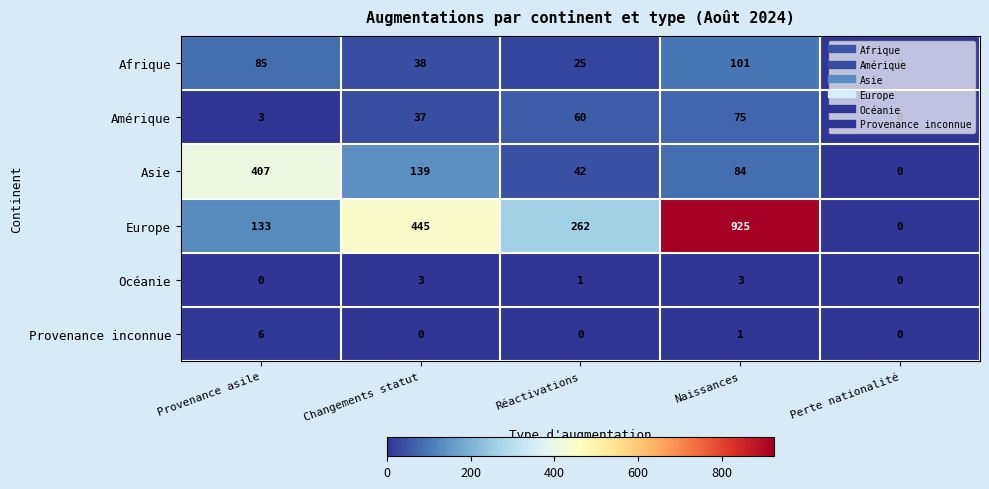

What is the spread (max minus min) of values at Naissances?

924